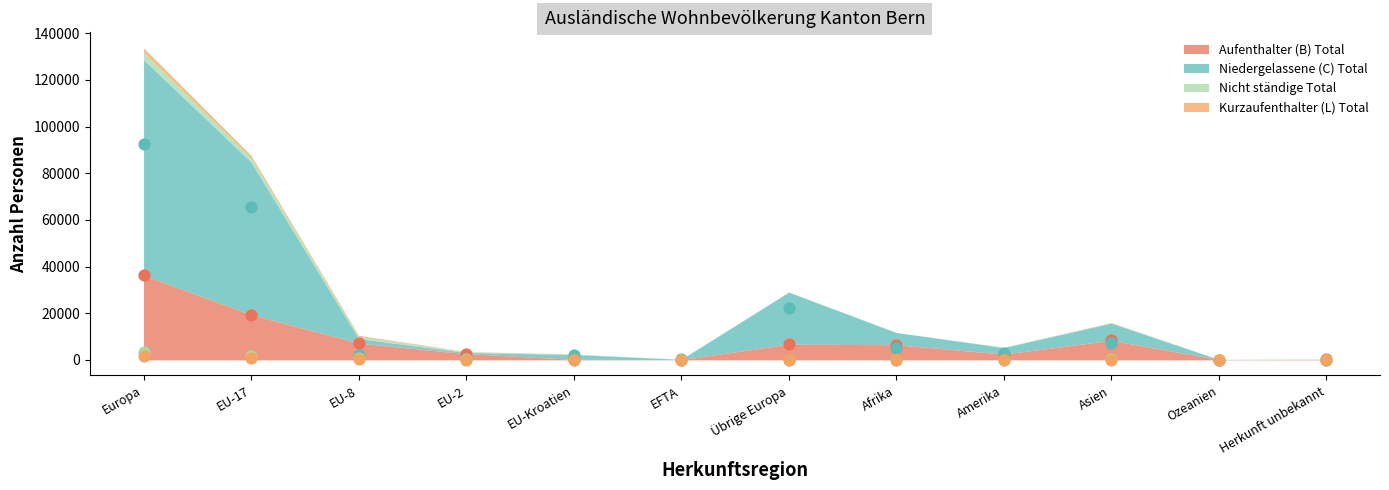

Is the value of Niedergelassene (C) Total at EU-8 greater than the value of Aufenthalter (B) Total at Ozeanien?

Yes